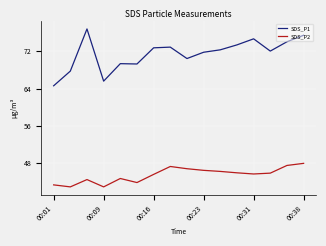

What is the difference between the maximum and minimum values in the SDS_P1 series?

12.2